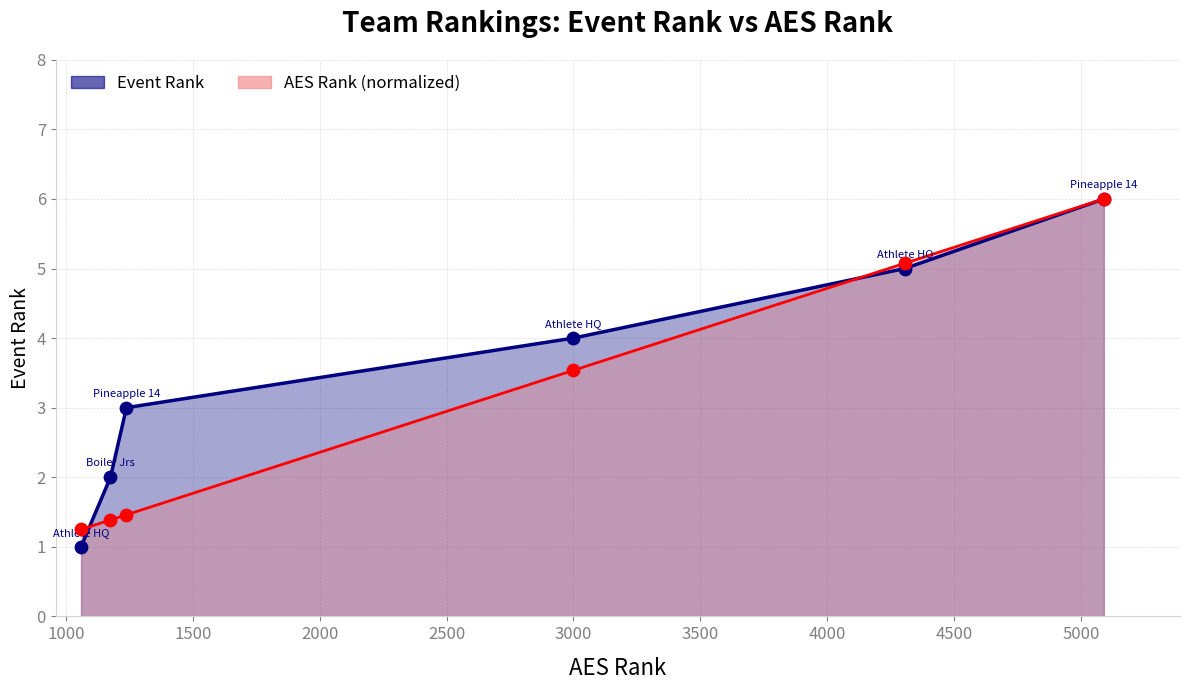

Is the value of AES Rank at Pineapple 14 Green greater than the value of Event Rank at Athlete HQ 14-Justice?

Yes